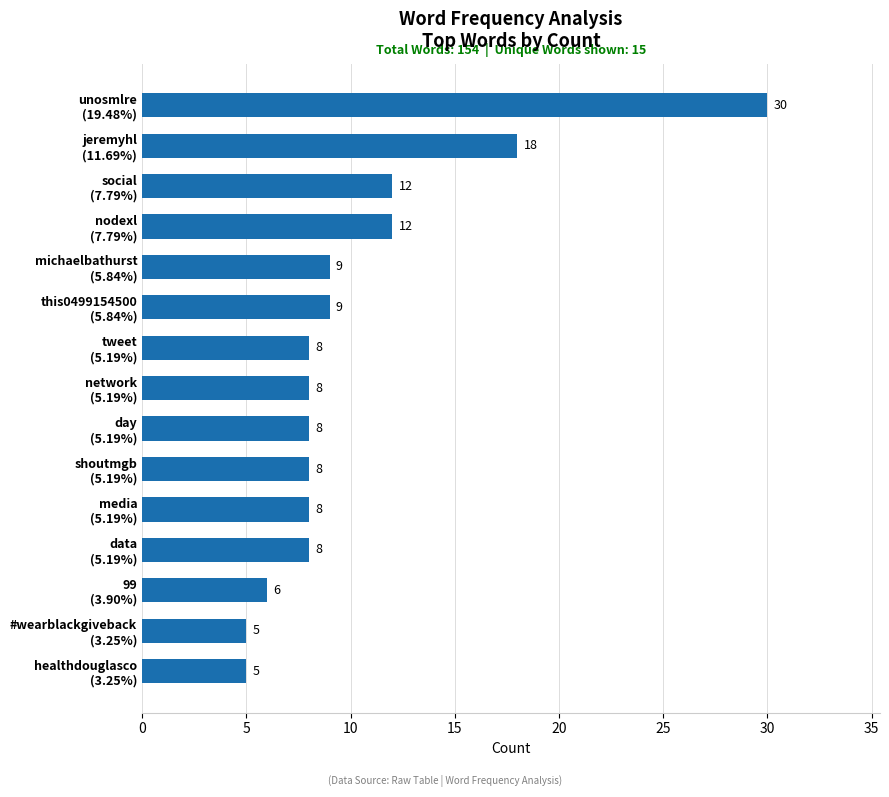

What is the difference between the maximum and minimum values?

25